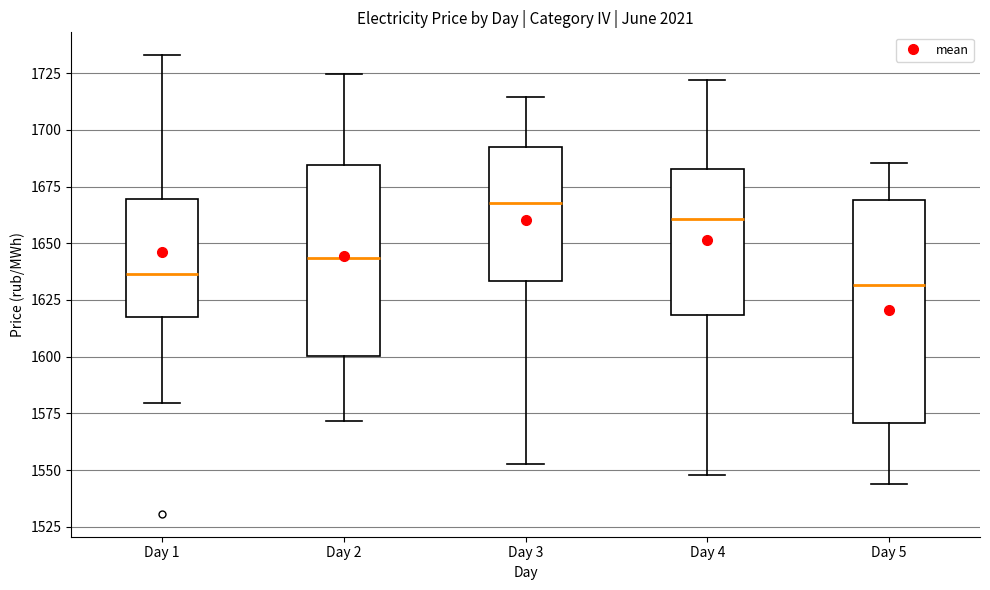

Which box has the lowest median line?

Day 5